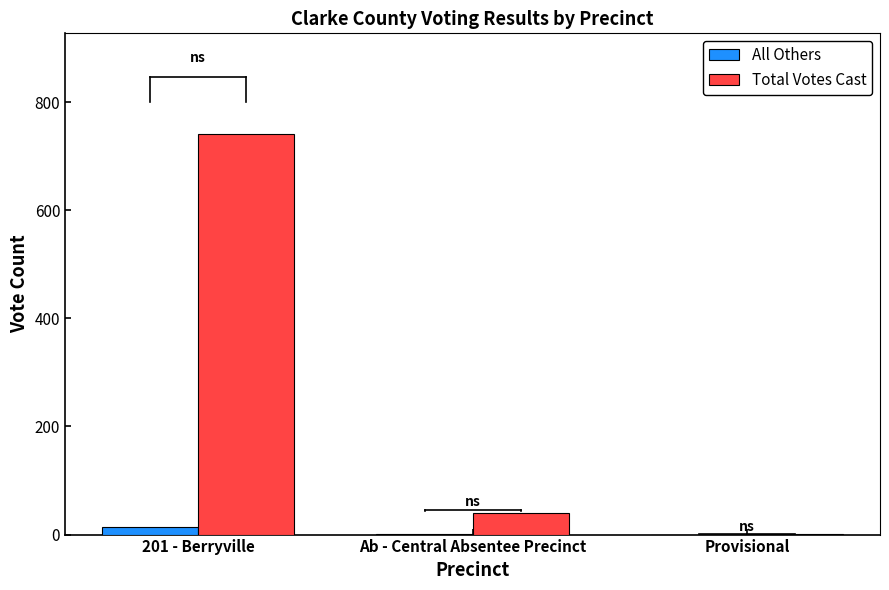

At which category is the sum across all series the highest?

201 - Berryville